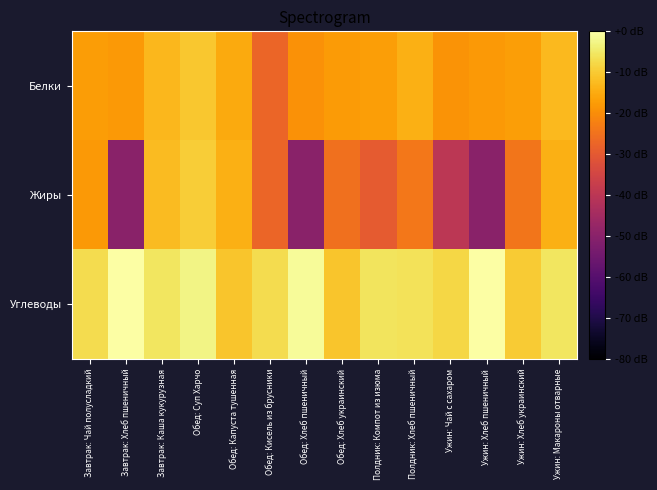

Which category has the lowest value across all series?

Завтрак: Хлеб пшеничный